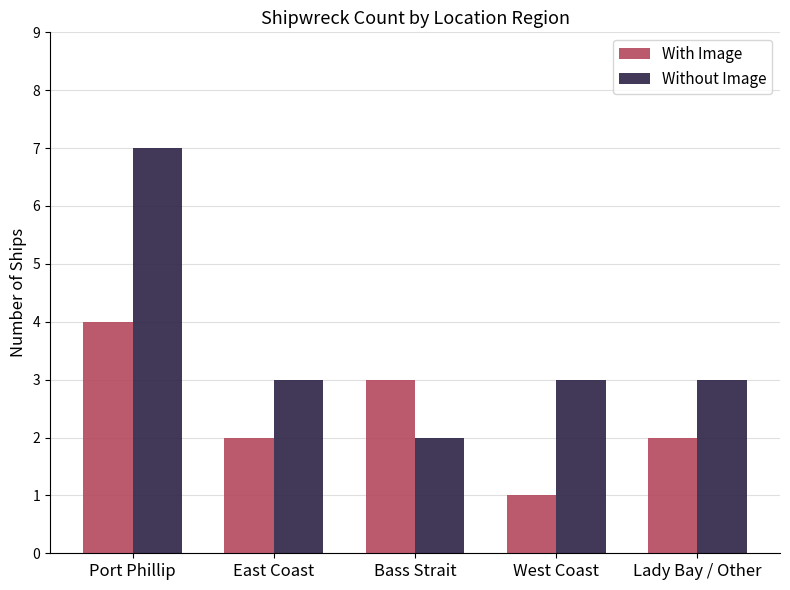

Reading right to left, transcribe all the data shown in this chart.

With Image: Lady Bay / Other=2	West Coast=1	Bass Strait=3	East Coast=2	Port Phillip=4
Without Image: Lady Bay / Other=3	West Coast=3	Bass Strait=2	East Coast=3	Port Phillip=7